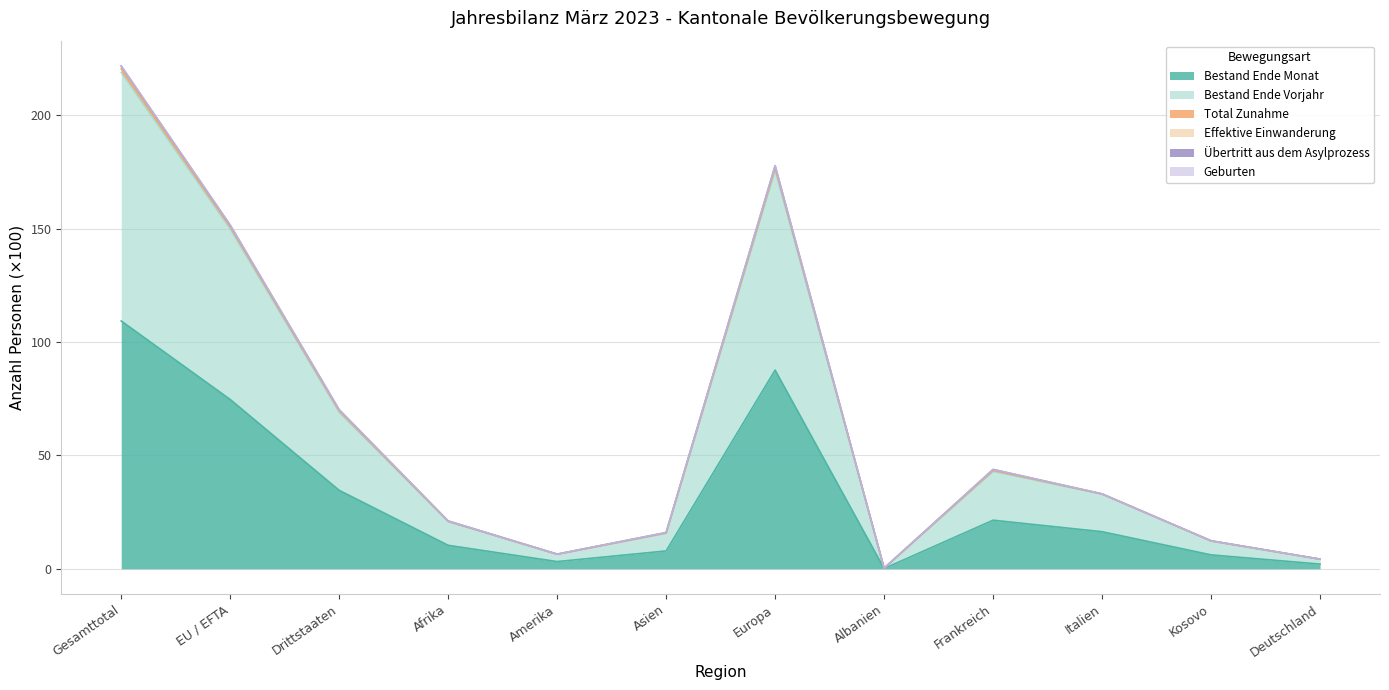

Does the chart display data point markers on the line(s)?

No